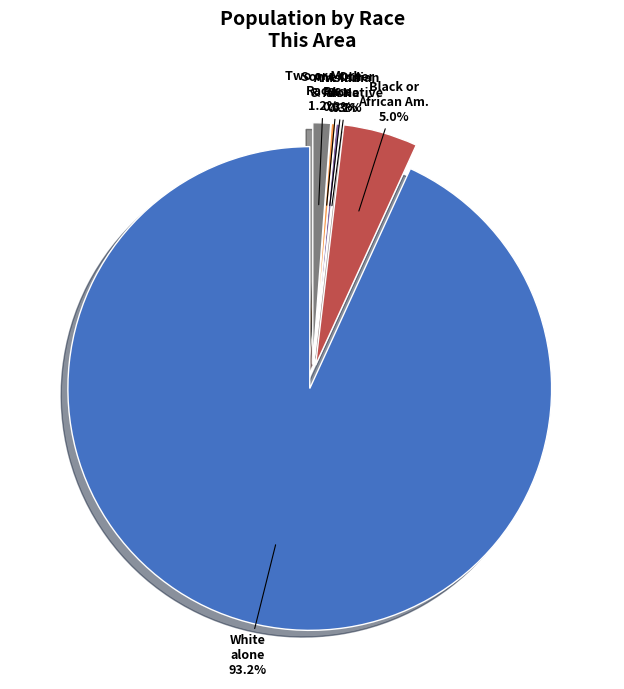

Which category accounts for the majority?

White alone